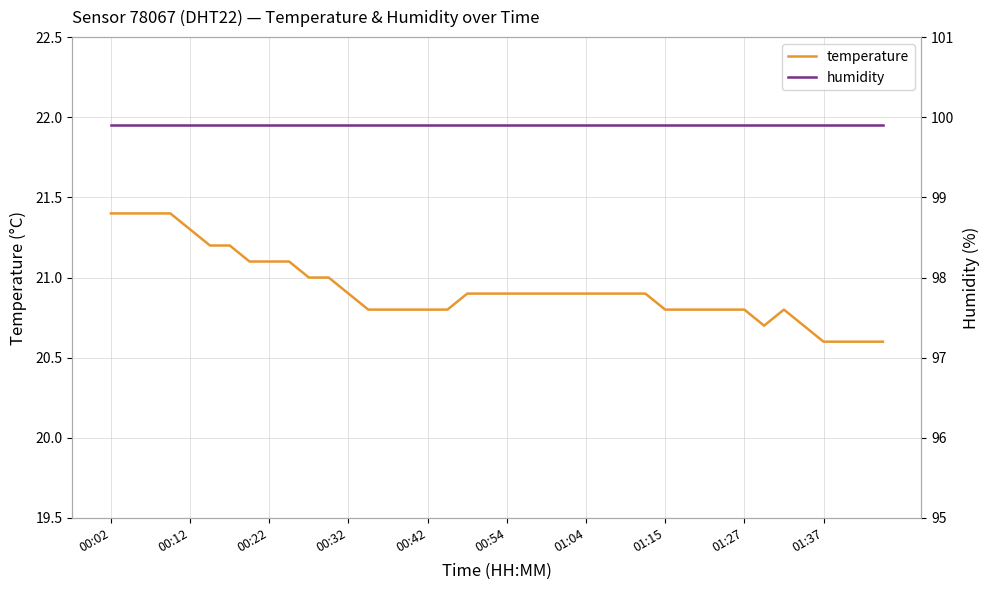

Which category has the highest value across all series?

00:02